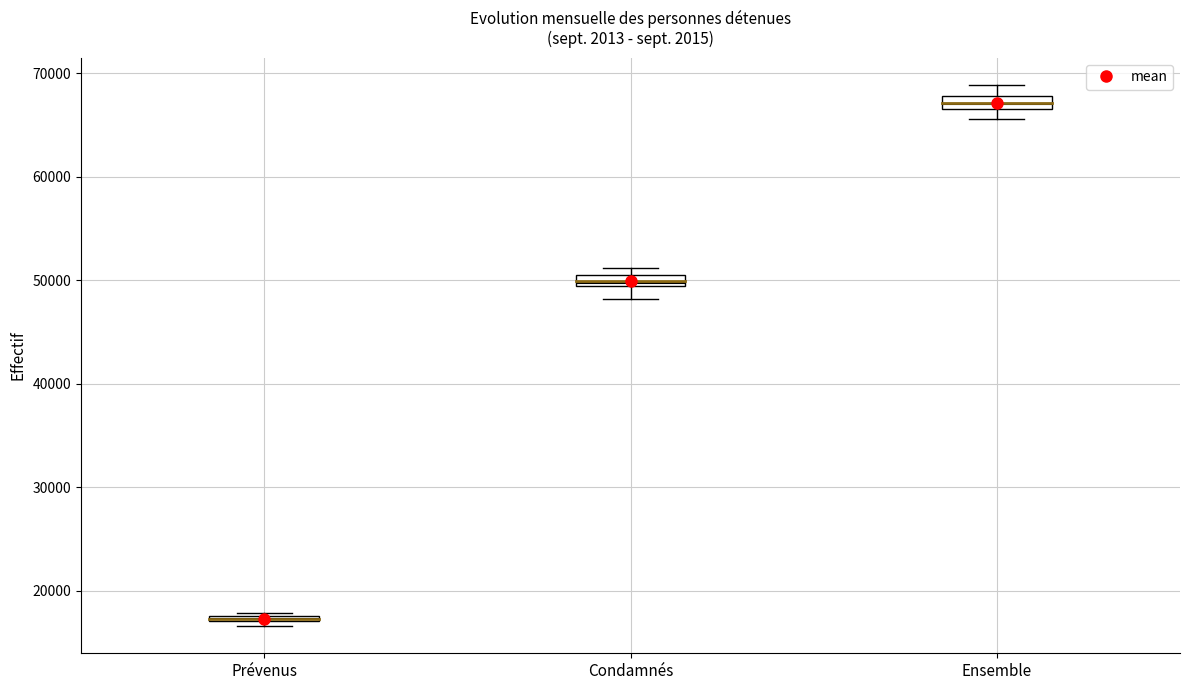

Where does the lower whisker of the box for Condamnés end on the y-axis? The values are not printed on the chart, so give them approximately, as read against the axis.

48000